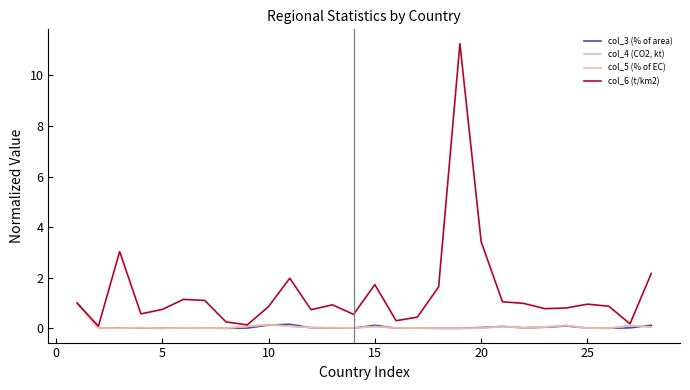

Which series has the largest total across all categories?

col_6 (t/km2)